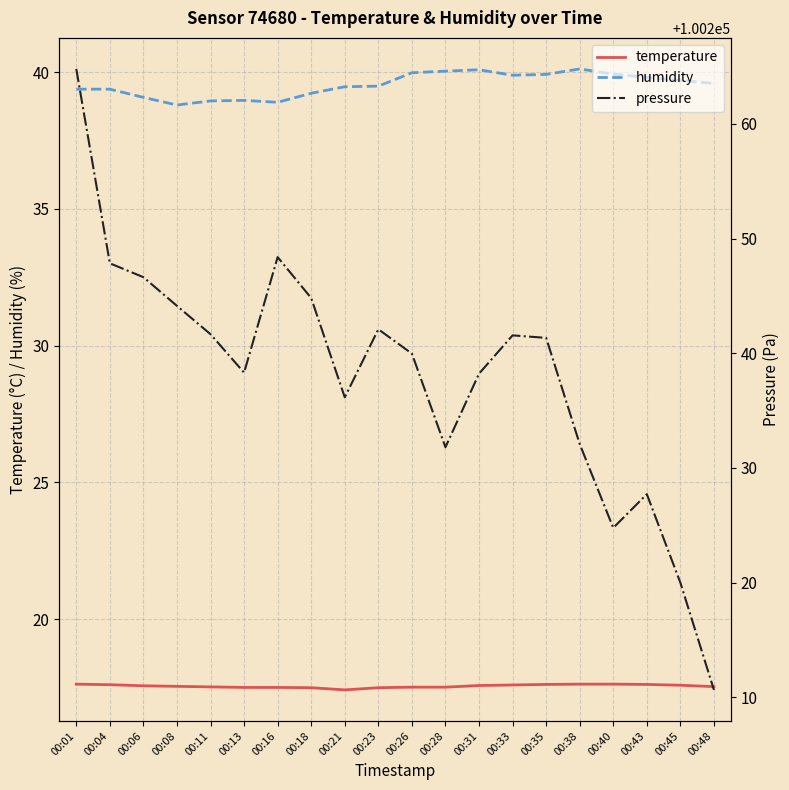

True or false: humidity and temperature intersect in this chart.

False